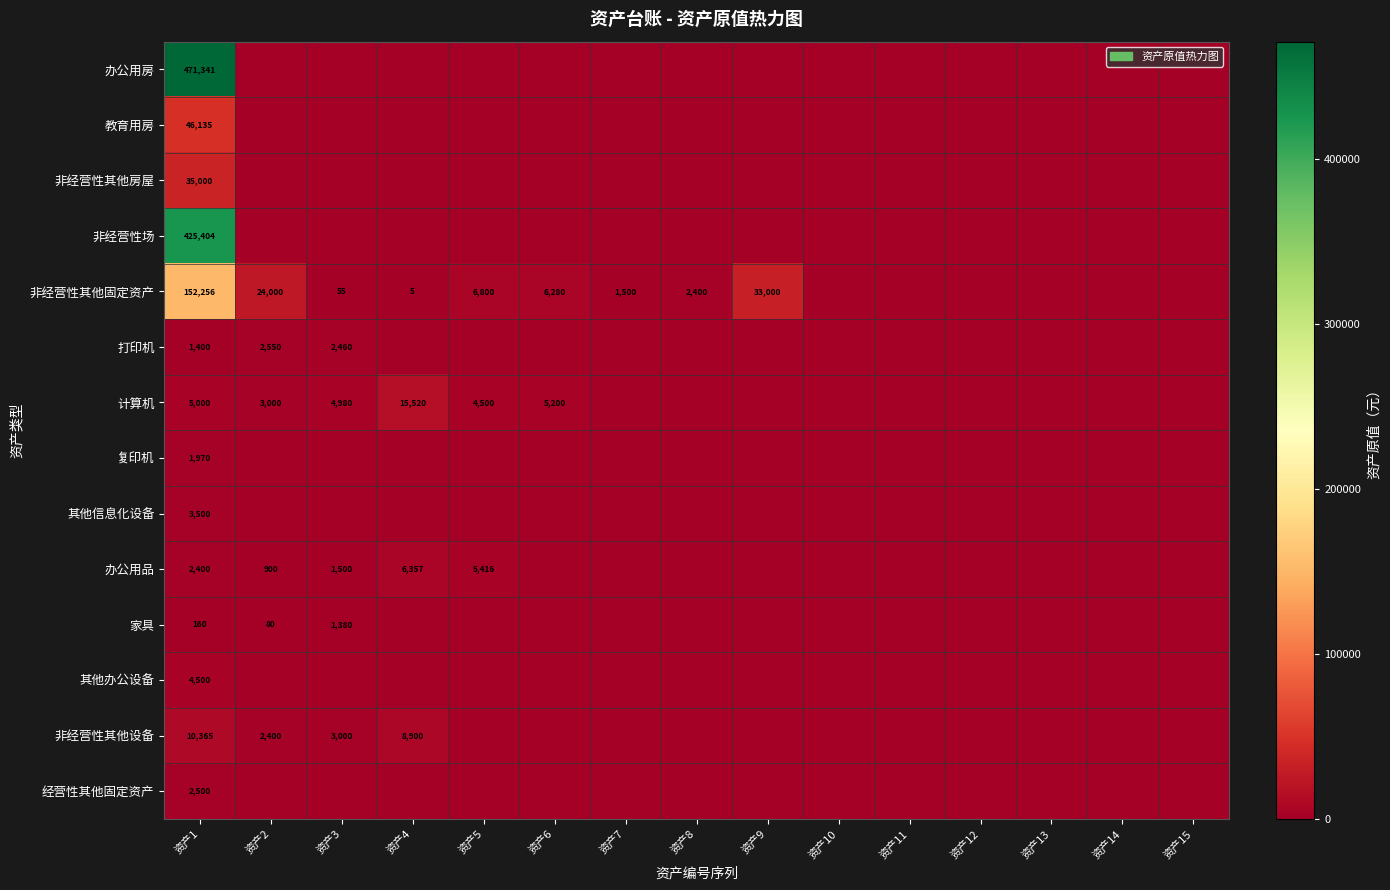

The 非经营性其他固定资产 series shows 1500 at 资产7. True or false?

True